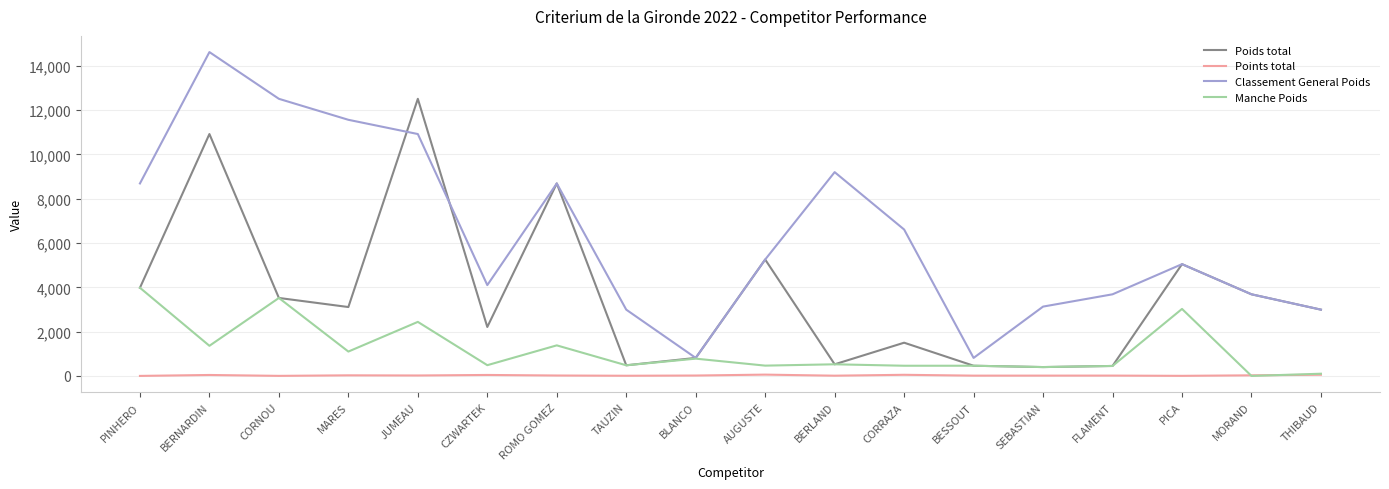

What is the sum of all Poids total values?

66546